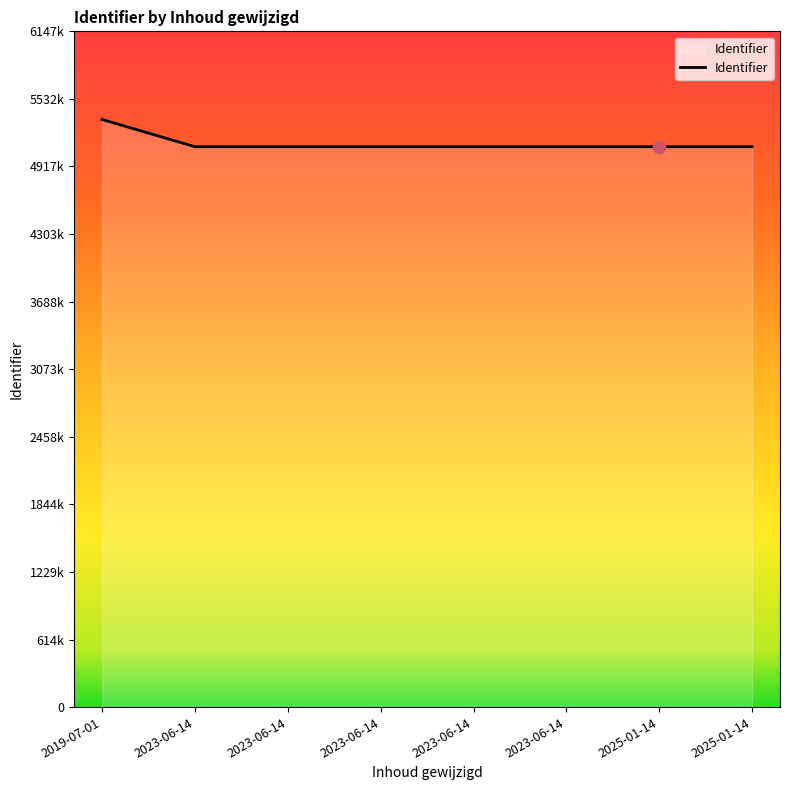

Between 2023-06-14 and 2025-01-14, which is larger?

2023-06-14